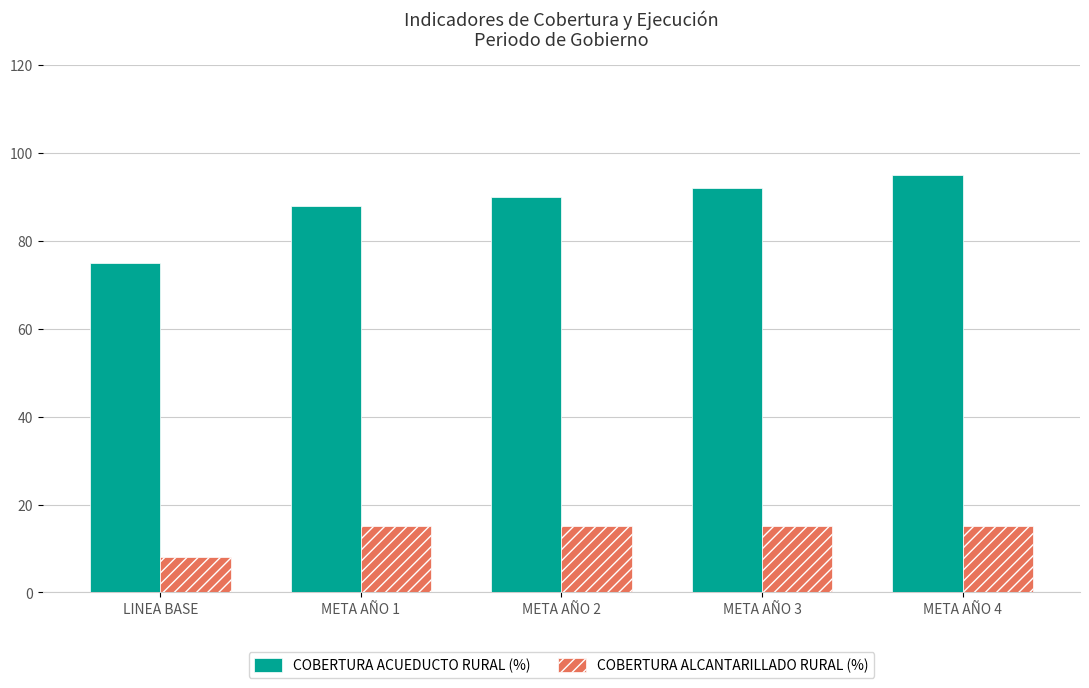

At which category is the sum across all series the highest?

META AÑO 4